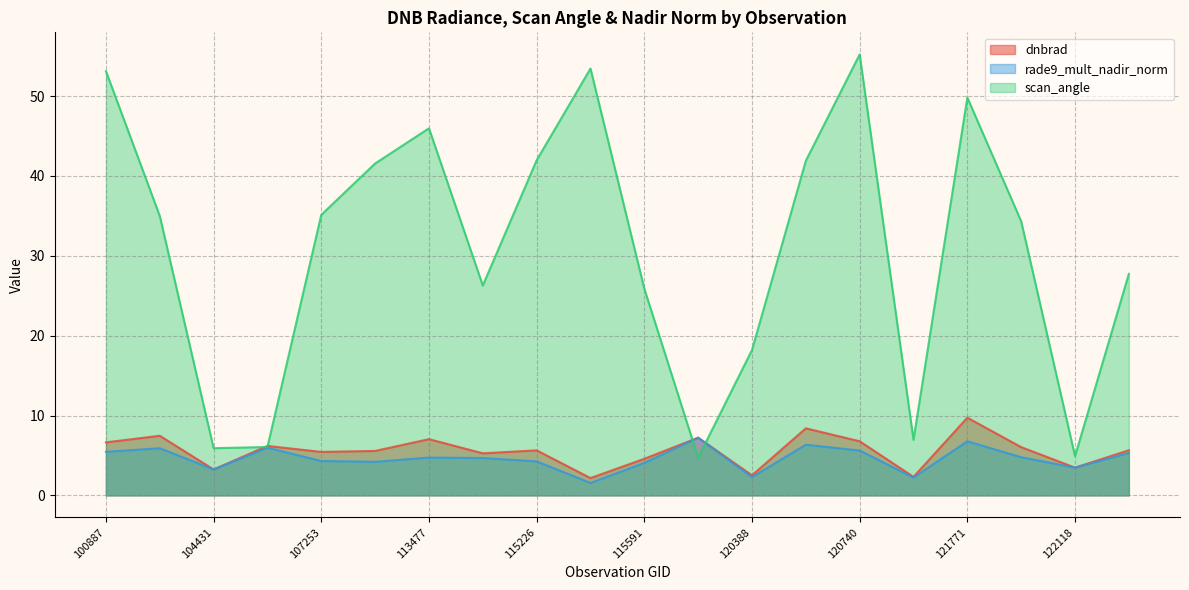

At which category is the sum across all series the highest?

120740